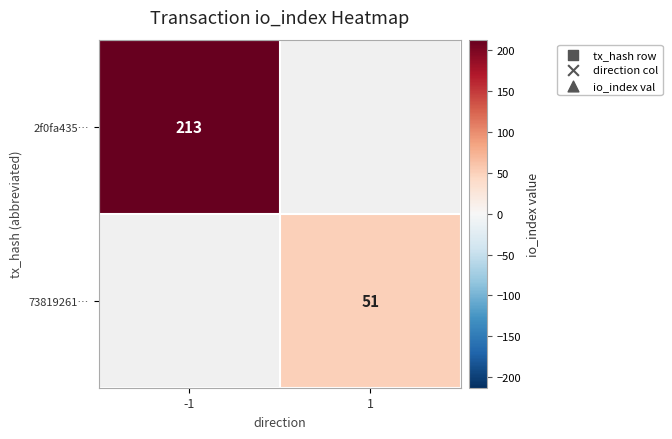

Which has a higher value, 1 or -1?

-1